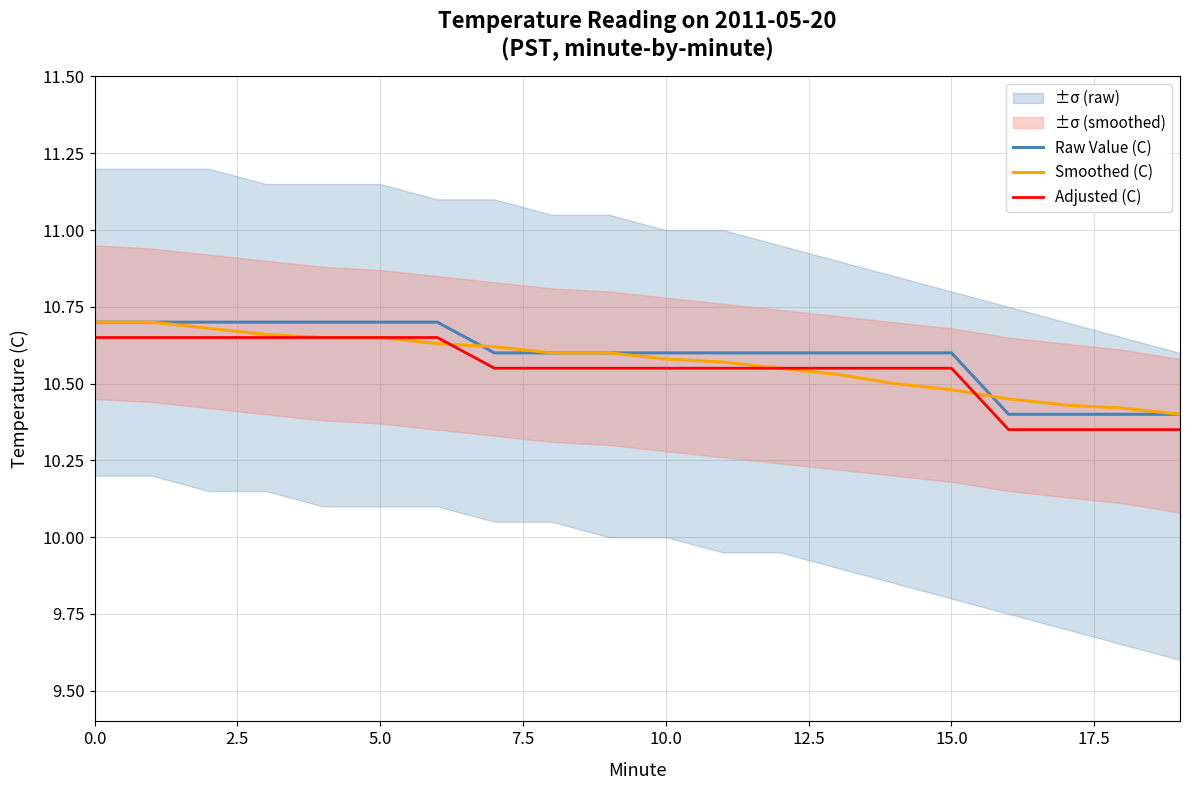

What is the sum of all Raw Value (C) values?

211.9